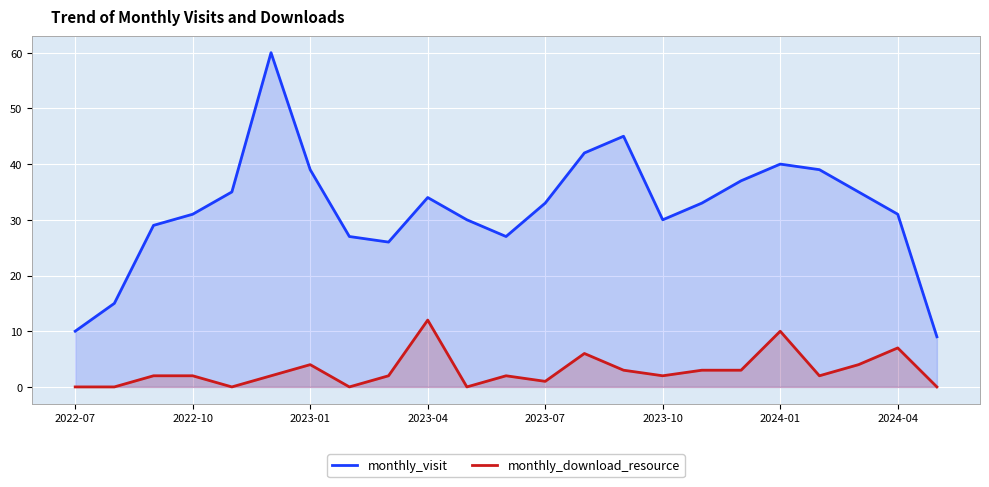

True or false: monthly_download_resource has more than 0 interior local peaks.

True